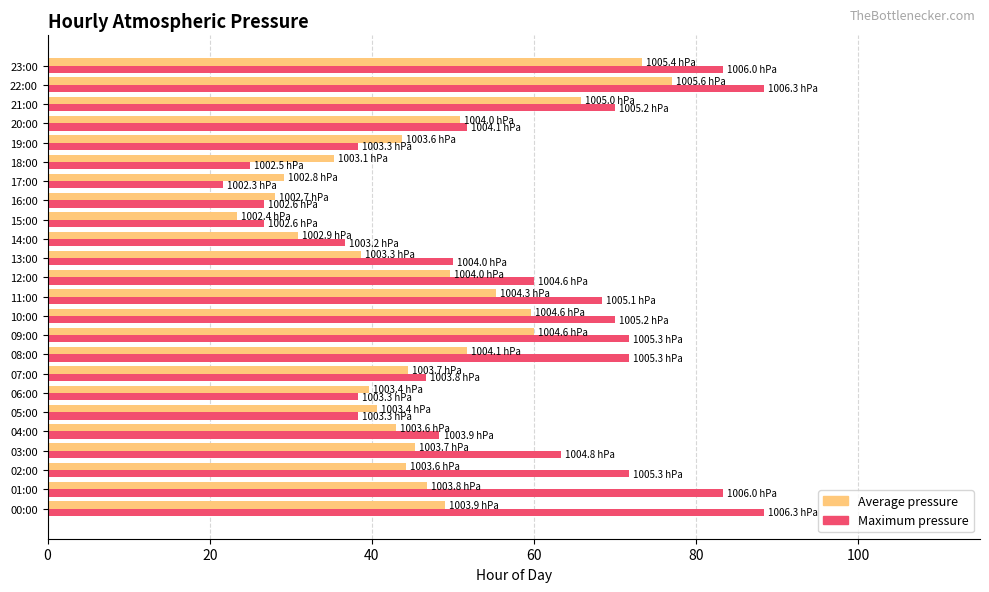

At which category is the sum across all series the highest?

22:00